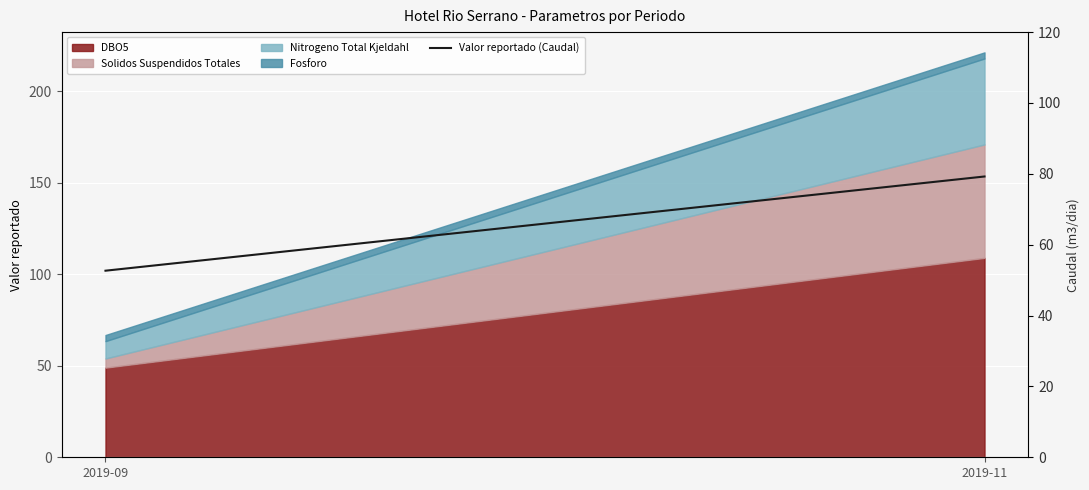

How many data points does each series have?

2